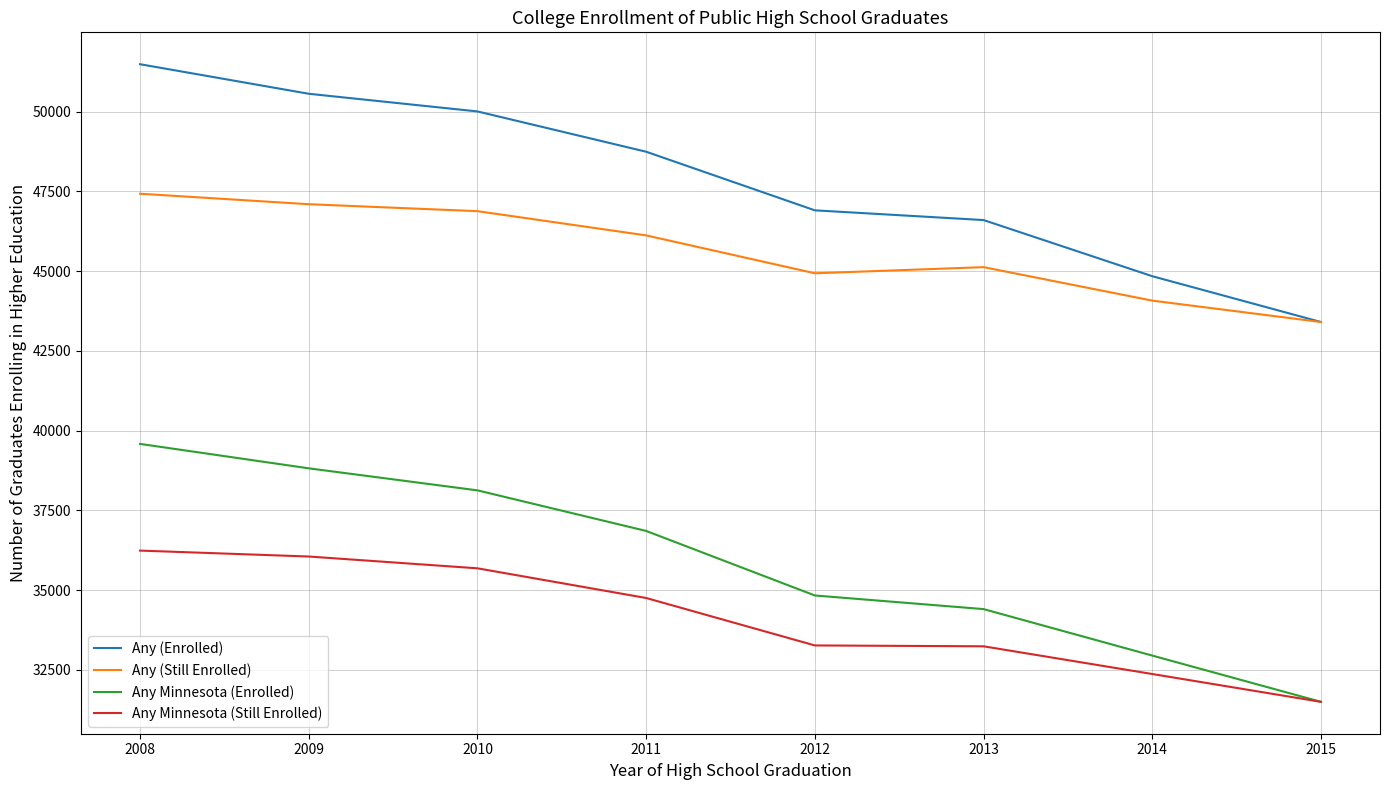

At which label is Any Minnesota (Enrolled) closest to 35538?

2012